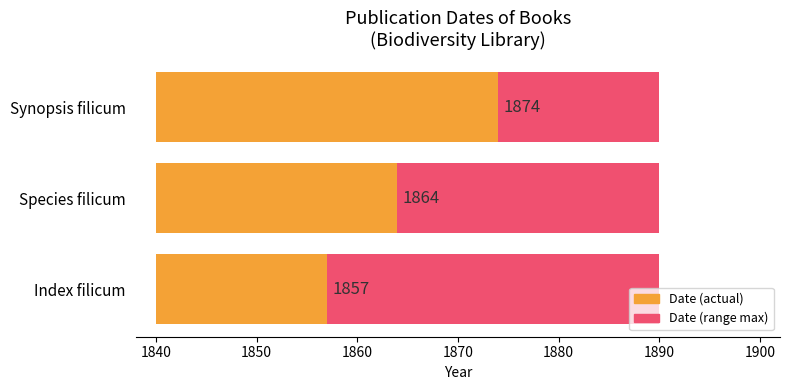

What position from the left is Index filicum?

1